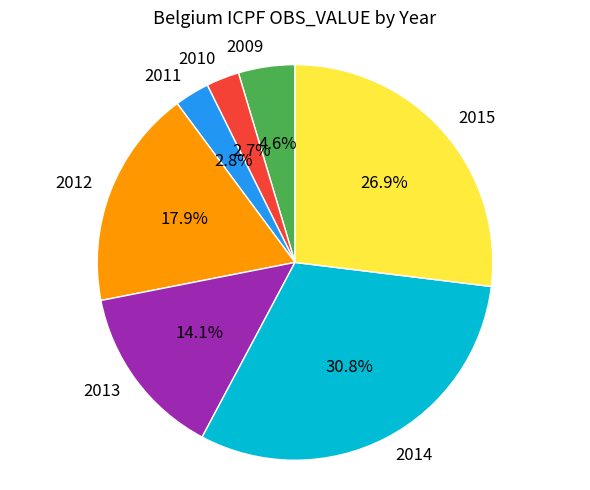

Count the number of slices in the pie.

7